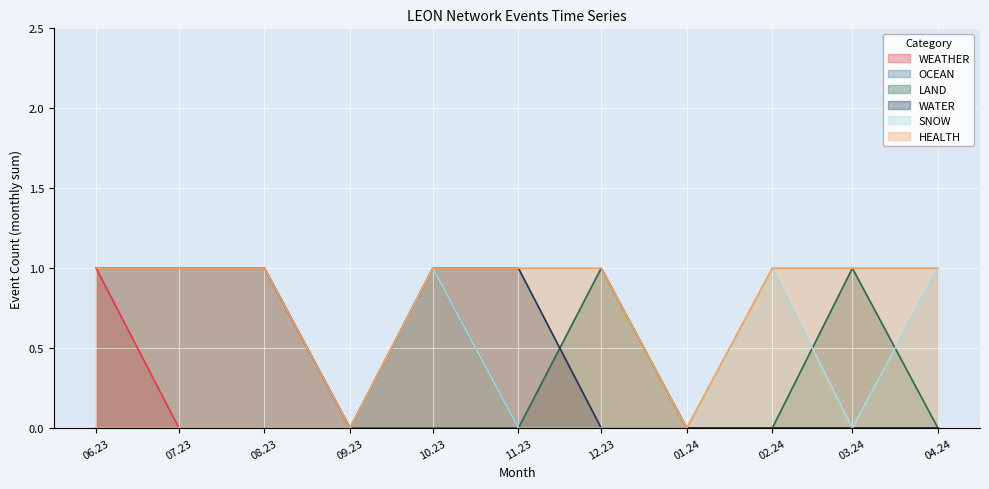

Which category has the highest value in the OCEAN series?

10.23